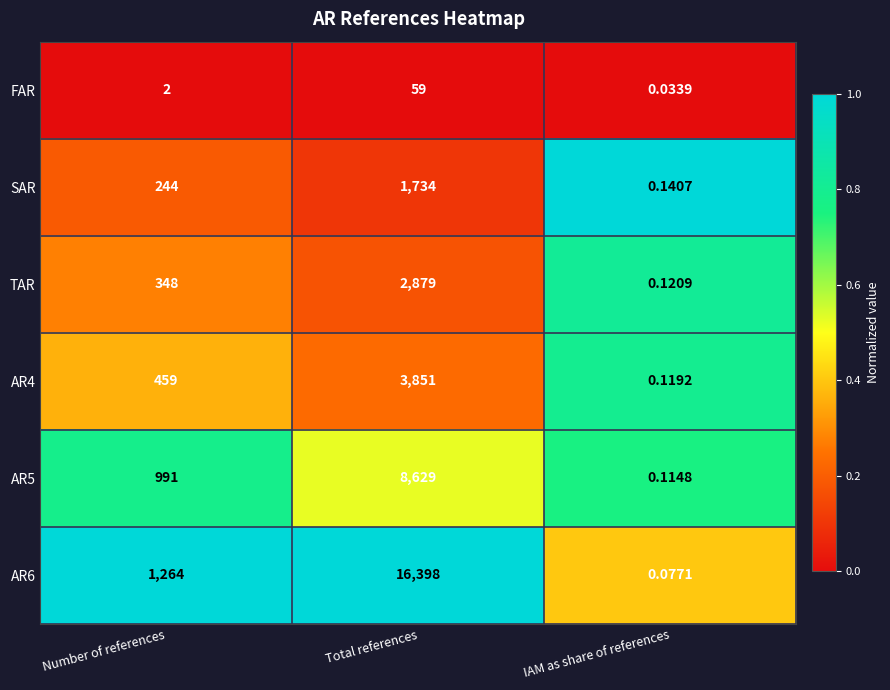

Rank the series by their maximum value, from highest to lowest.

AR6, AR5, AR4, TAR, SAR, FAR